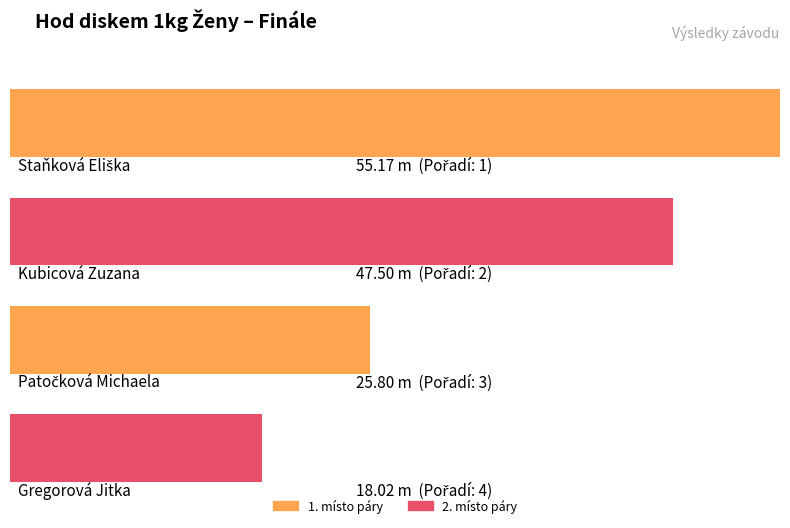

What is the difference between the maximum and minimum values?

37.2